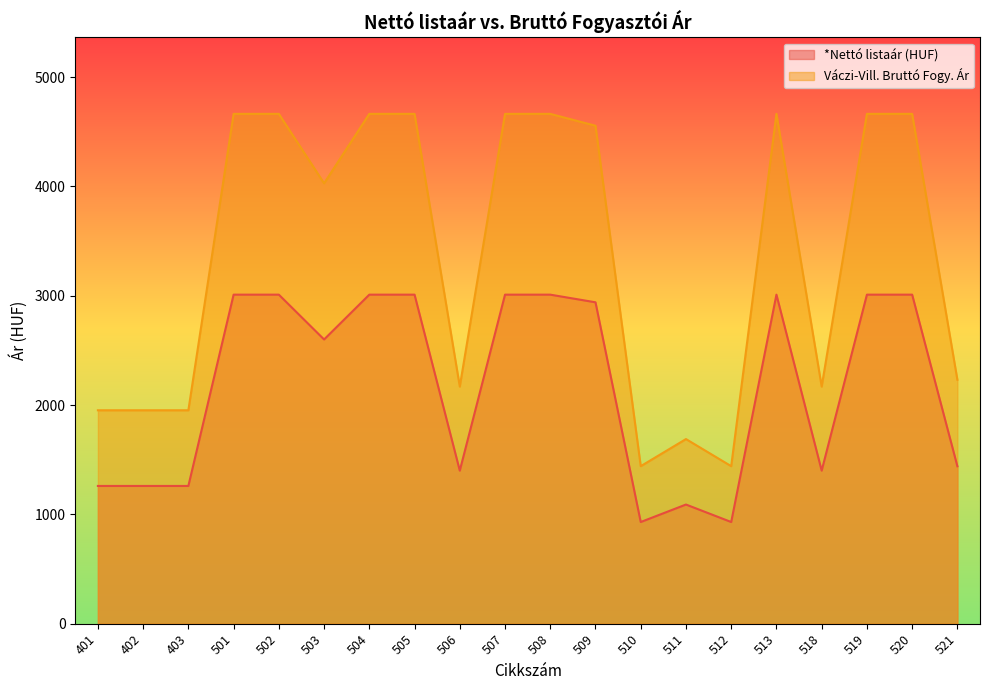

How many interior local valleys does the *Nettó listaár (HUF) series have?

5